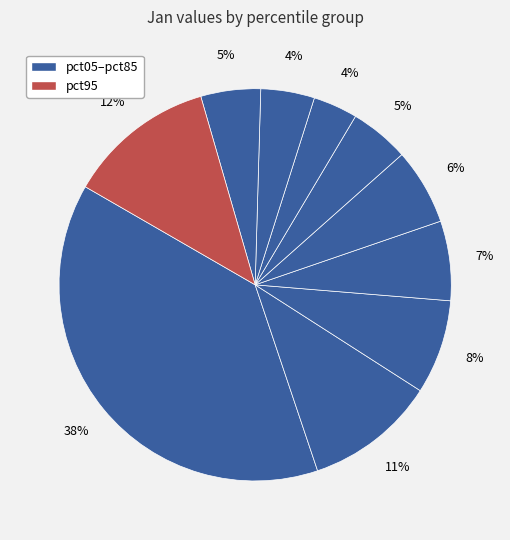

Does any single category account for the majority?

No